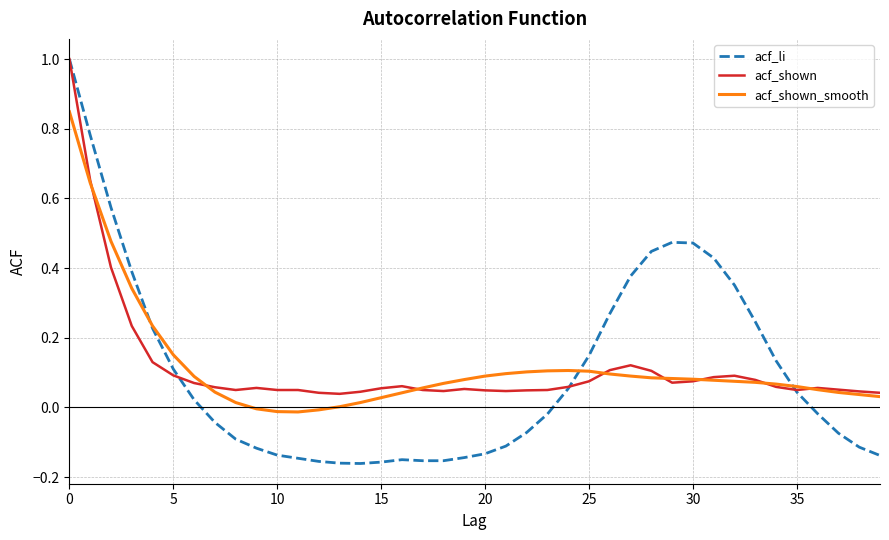

What is the maximum value shown in the chart?

1.0